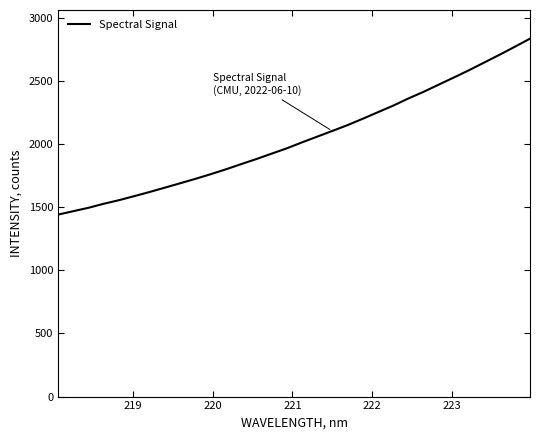

What is the maximum value shown in the chart?

2833.9